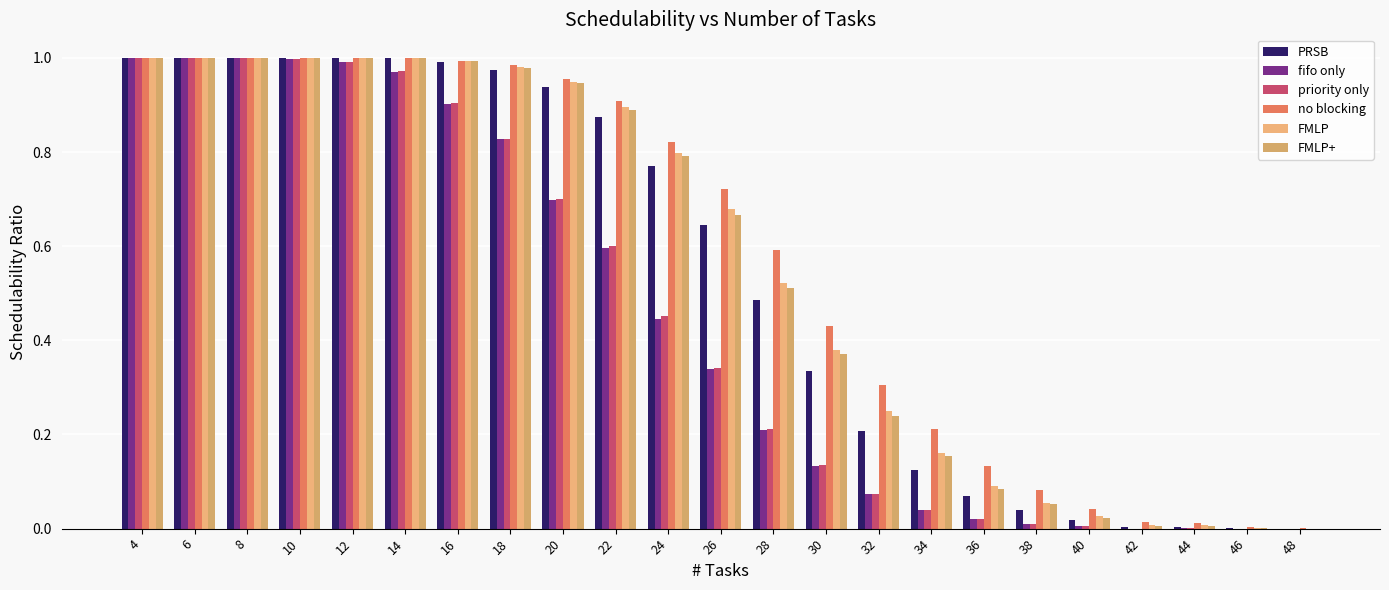

Does the chart contain stacked bars?

No